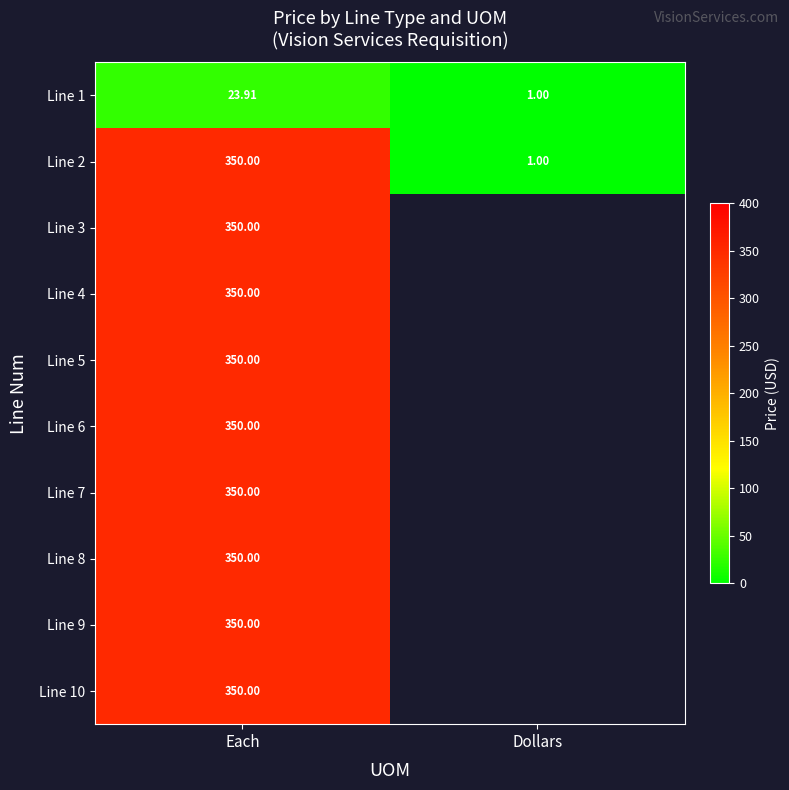

Which category has the highest value in the Line 1 series?

Each